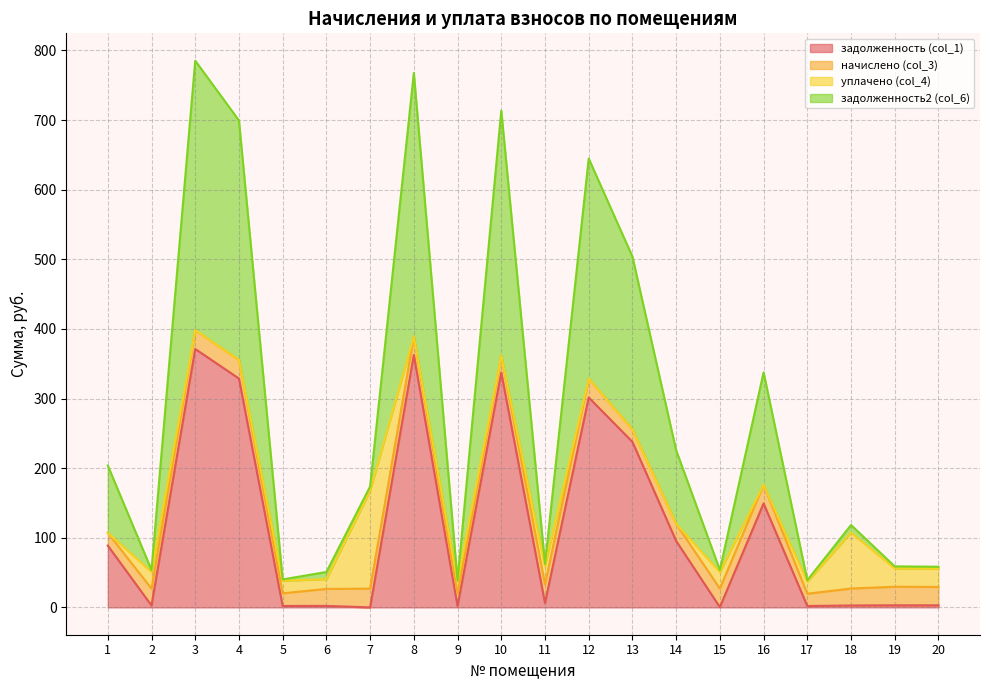

What is the sum of all задолженность (col_1) values?

2298.6